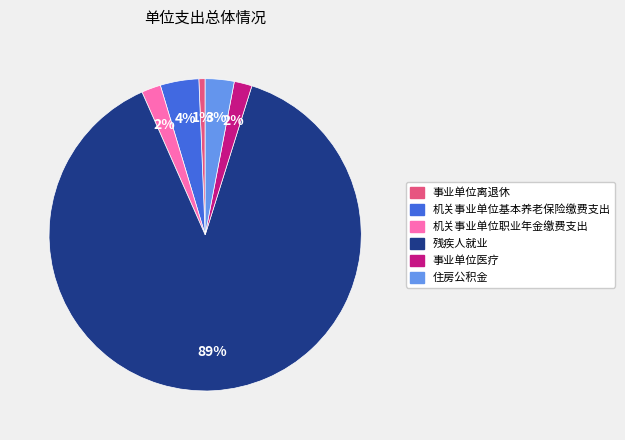

To the nearest percent, what portion does 机关事业单位职业年金缴费支出 represent?

2%